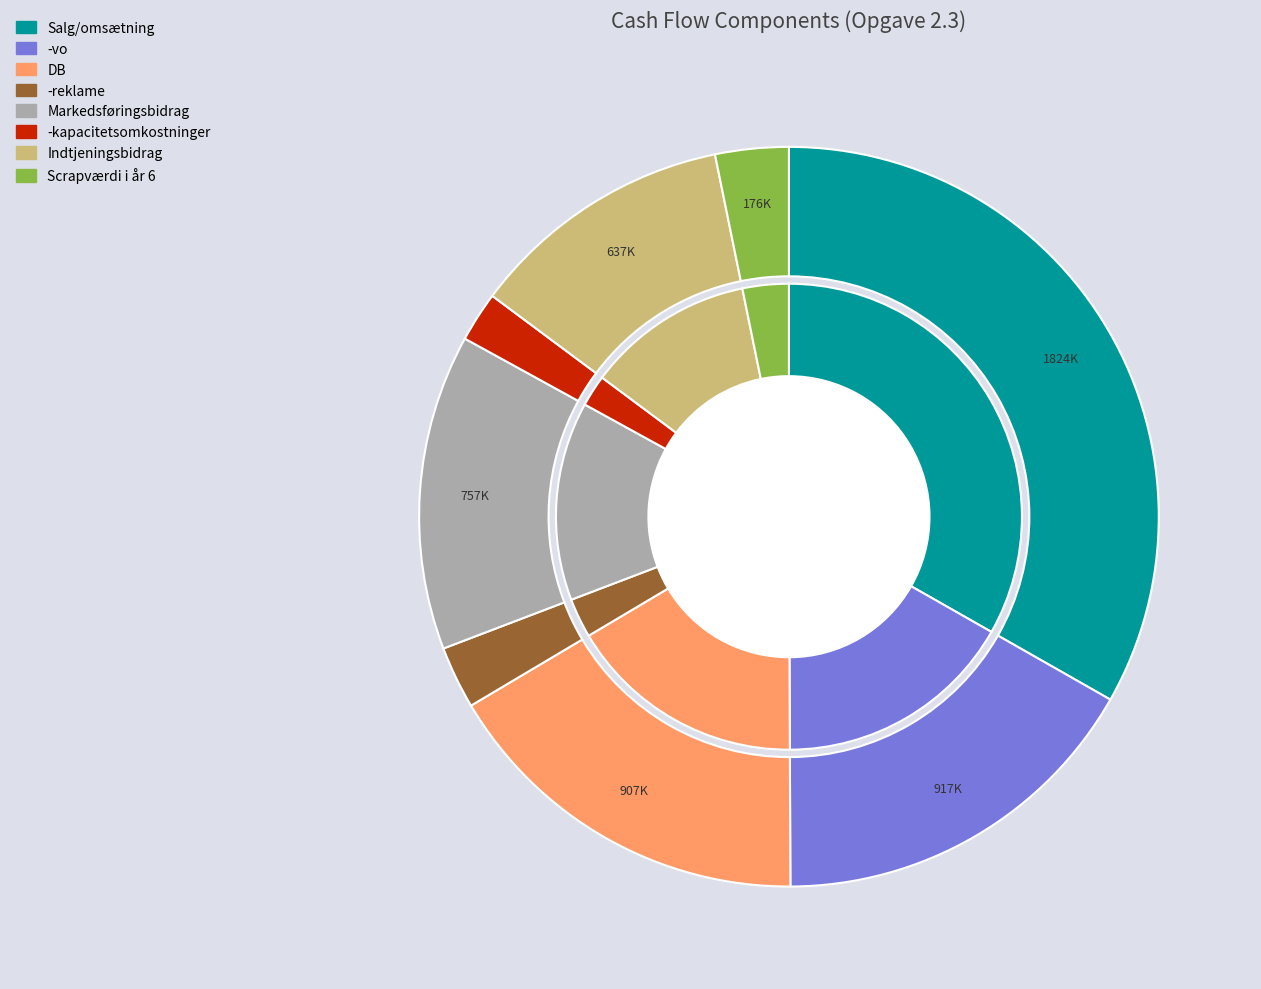

To the nearest percent, what is the combined percentage of -vo and Indtjeningsbidrag?

28%